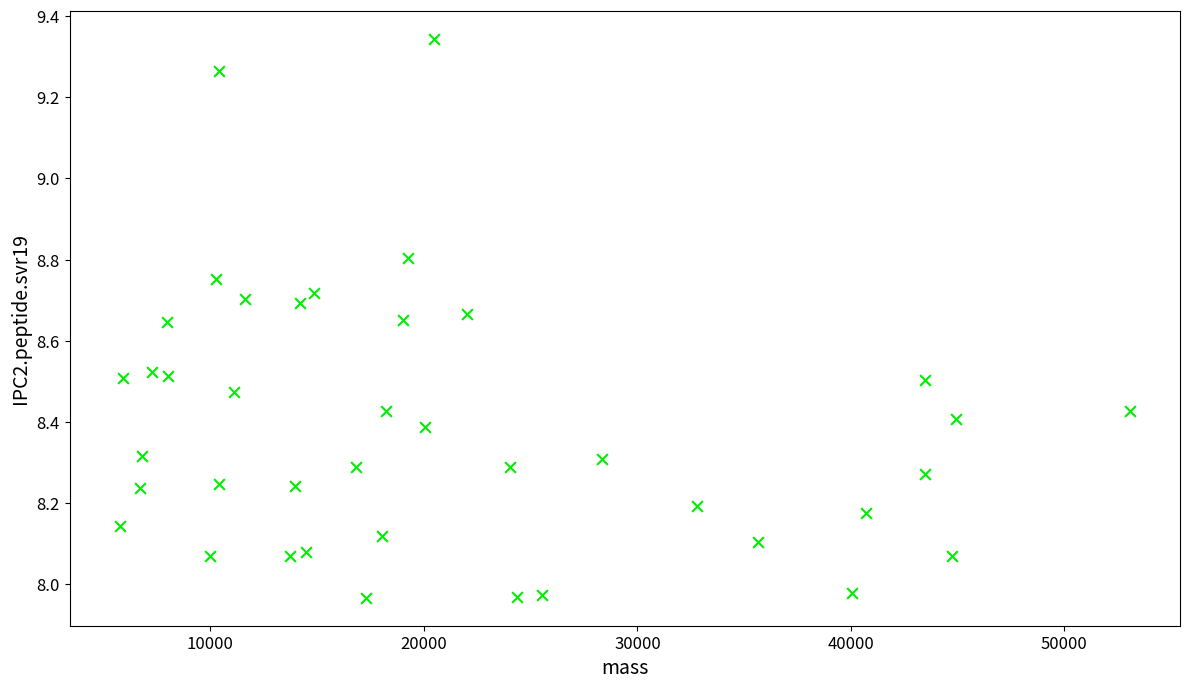

What is the range of Y values (max minus min)?

1.4